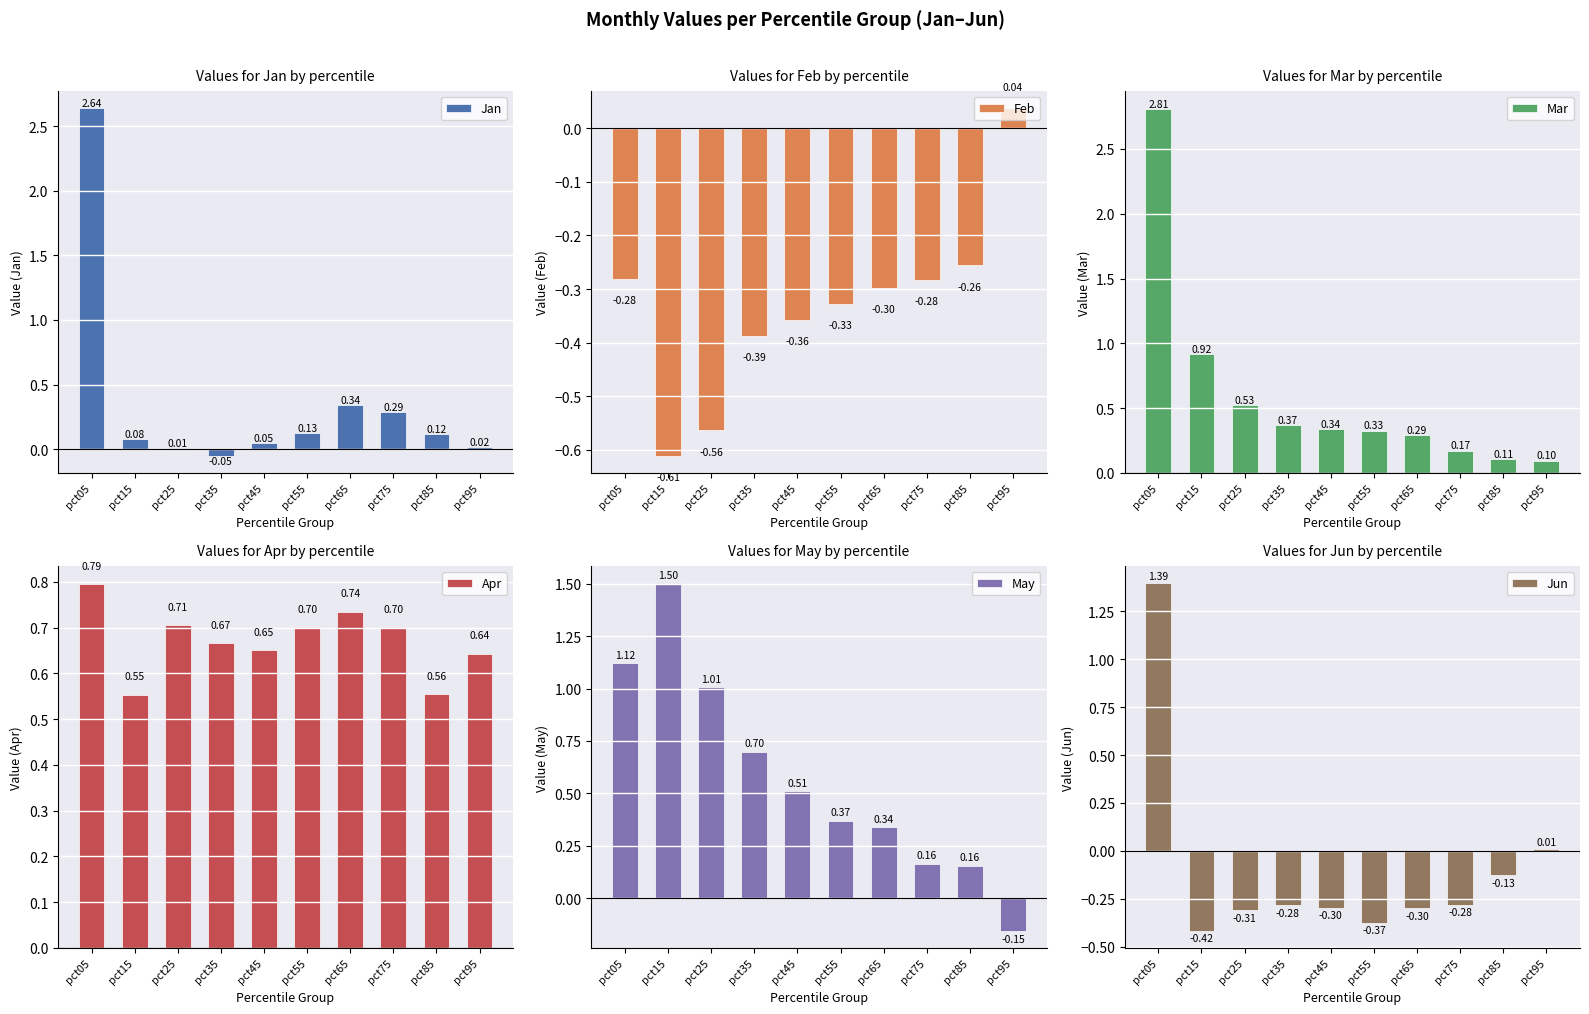

Is it true that Apr equals 0.6 at pct95?

True